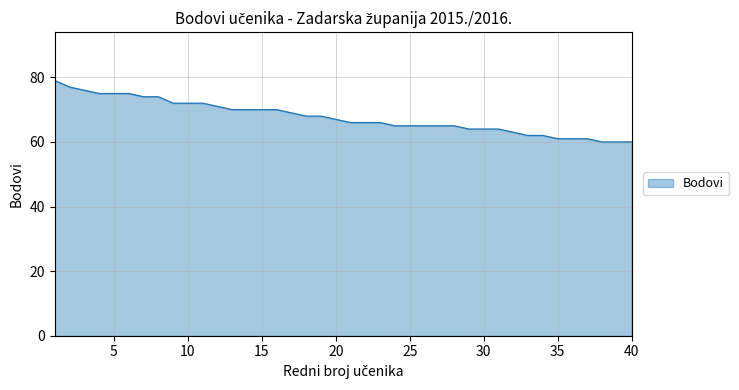

What is the difference between the maximum and minimum values?

19